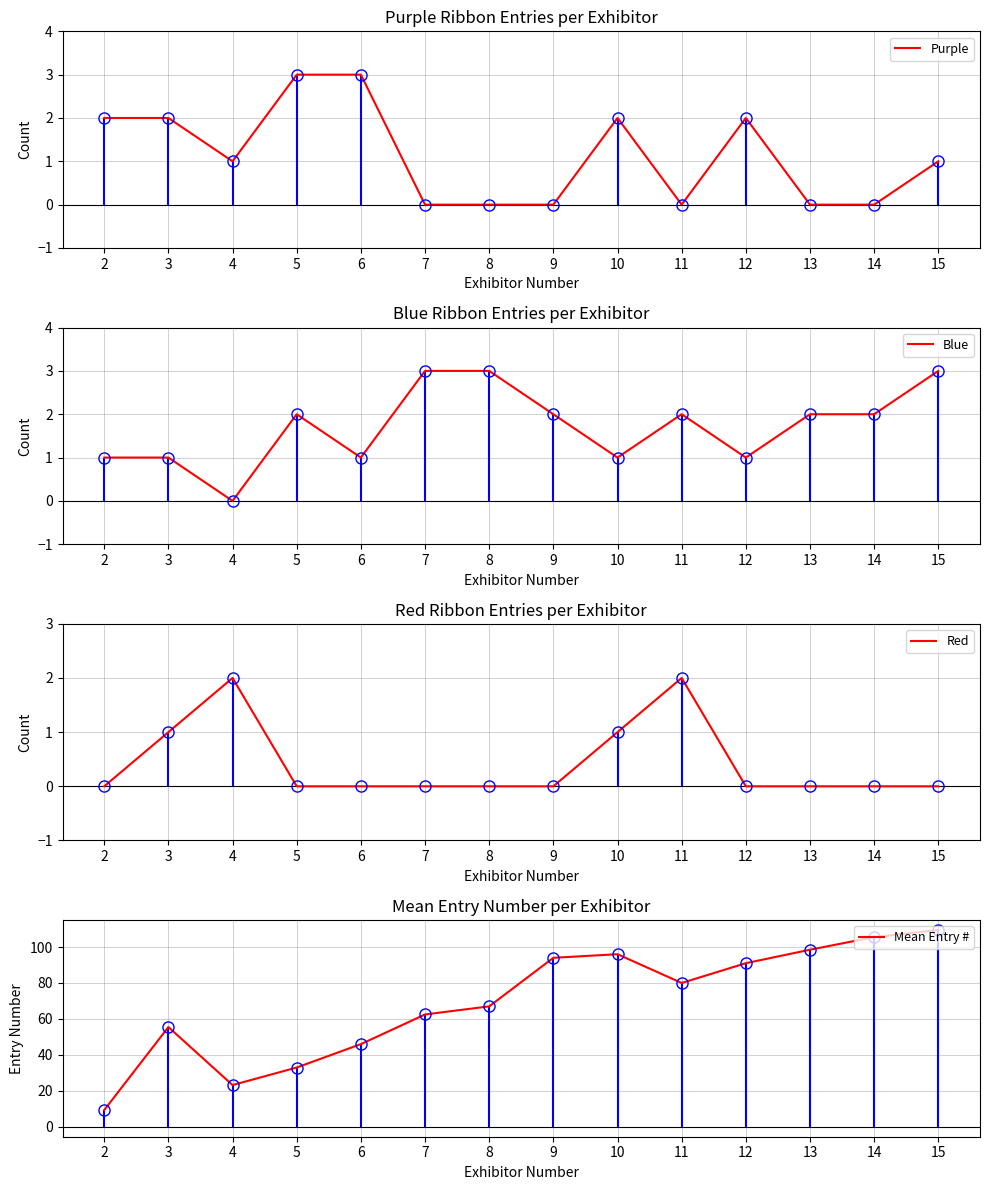

Is this an area chart (filled region under the line)?

No